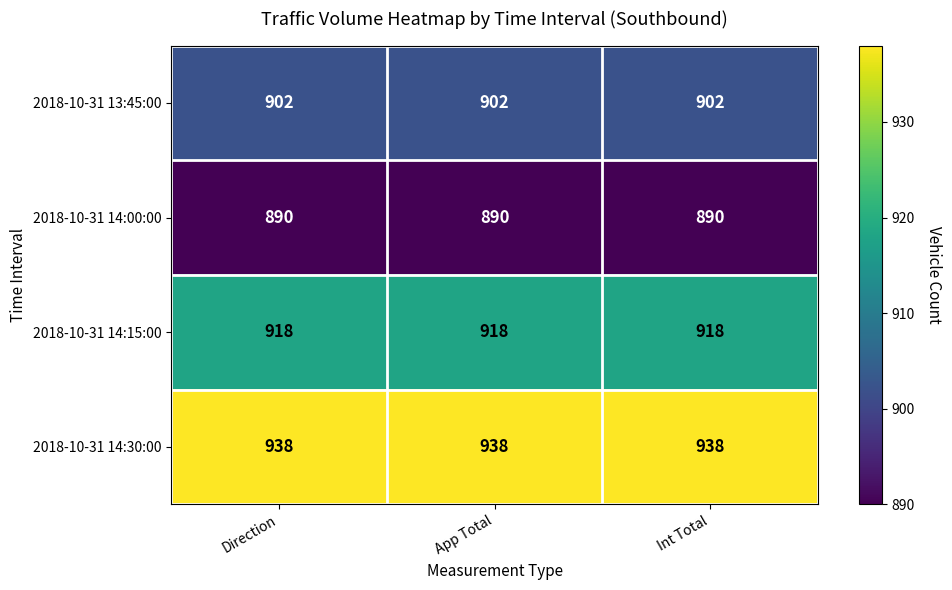

Rank the series by their maximum value, from lowest to highest.

2018-10-31 14:00:00, 2018-10-31 13:45:00, 2018-10-31 14:15:00, 2018-10-31 14:30:00